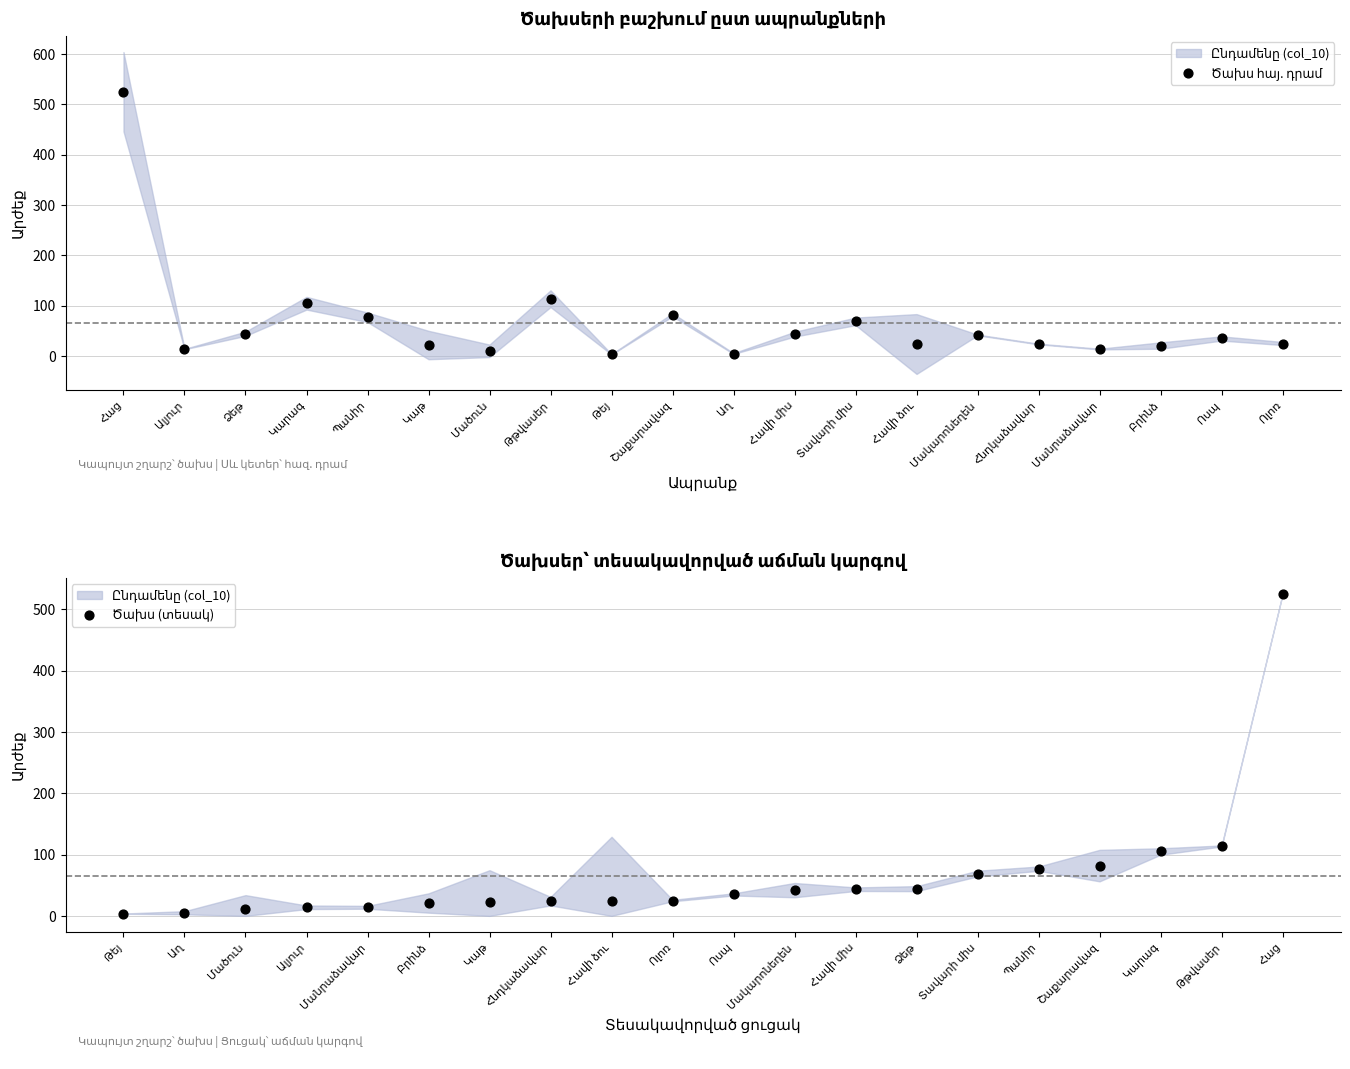

Which series has the largest Y range (max minus min)?

Ծախս հայ. դրամ